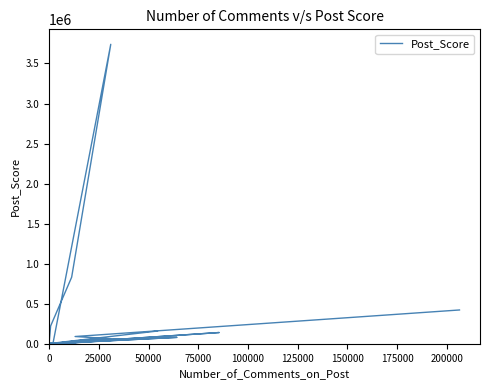

True or false: the data shows 12 at 225000.

False